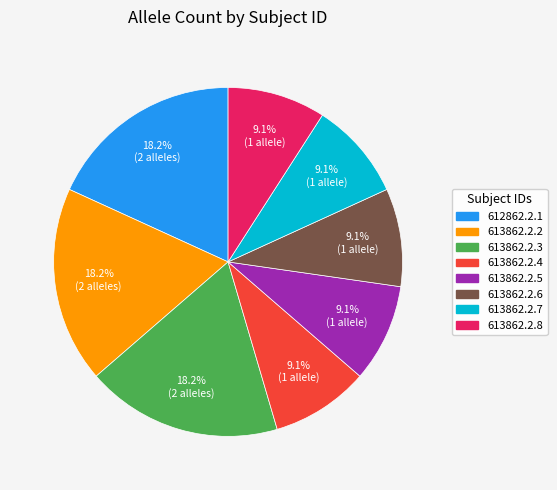

Do 613862.2.8 and 613862.2.2 together represent more than half of the pie?

No